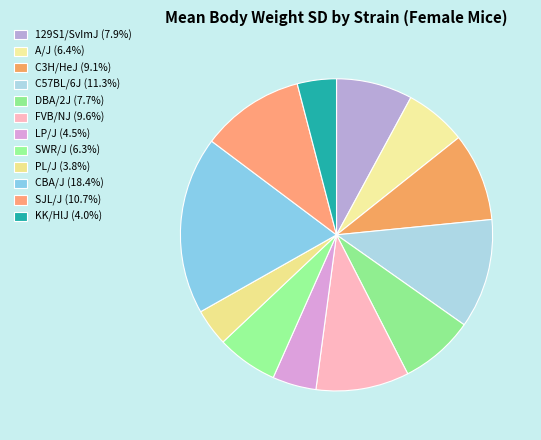

Is there a majority slice in this chart?

No